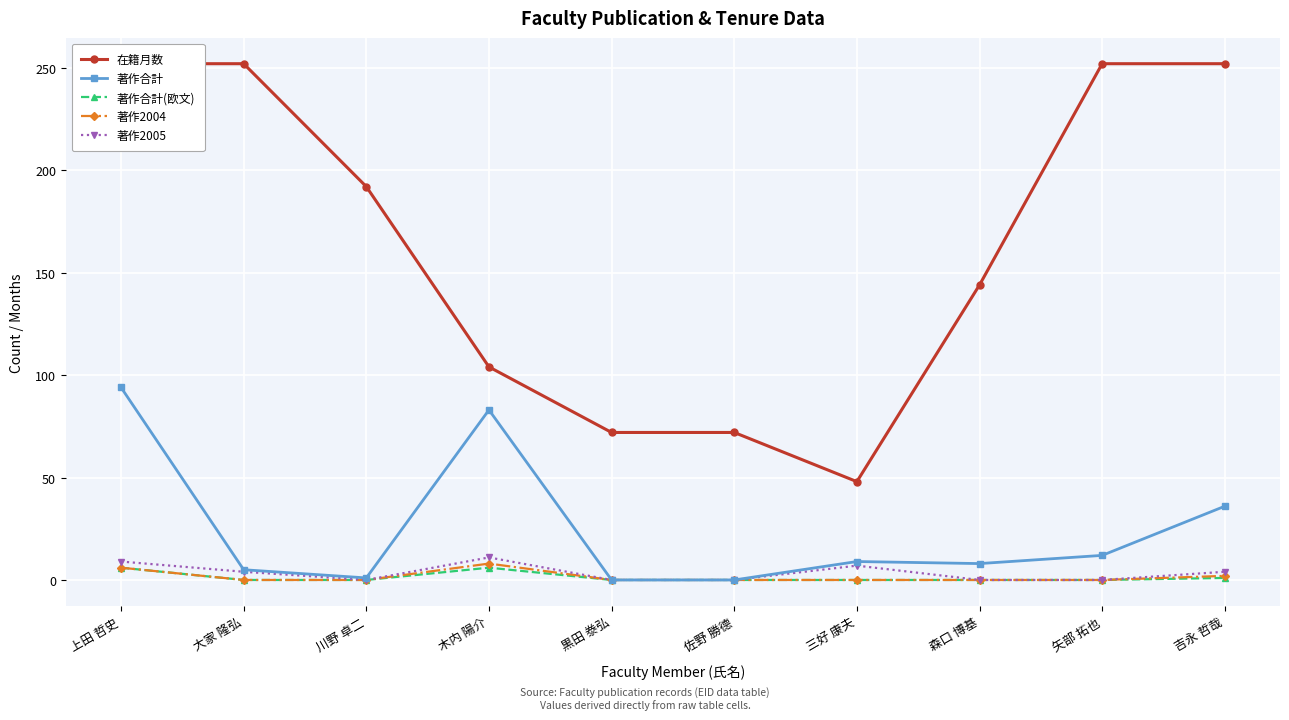

The 在籍月数 series shows 72 at 佐野 勝德. True or false?

True